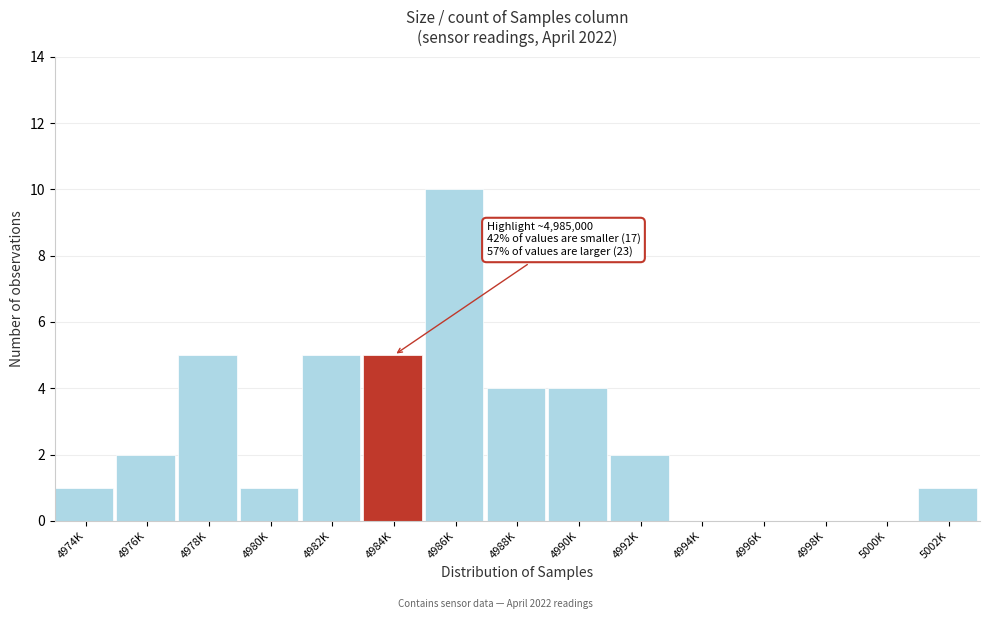

Reading right to left, list all the values displayed in this chart.

5002K=1	5000K=0	4998K=0	4996K=0	4994K=0	4992K=2	4990K=4	4988K=4	4986K=10	4984K=5	4982K=5	4980K=1	4978K=5	4976K=2	4974K=1